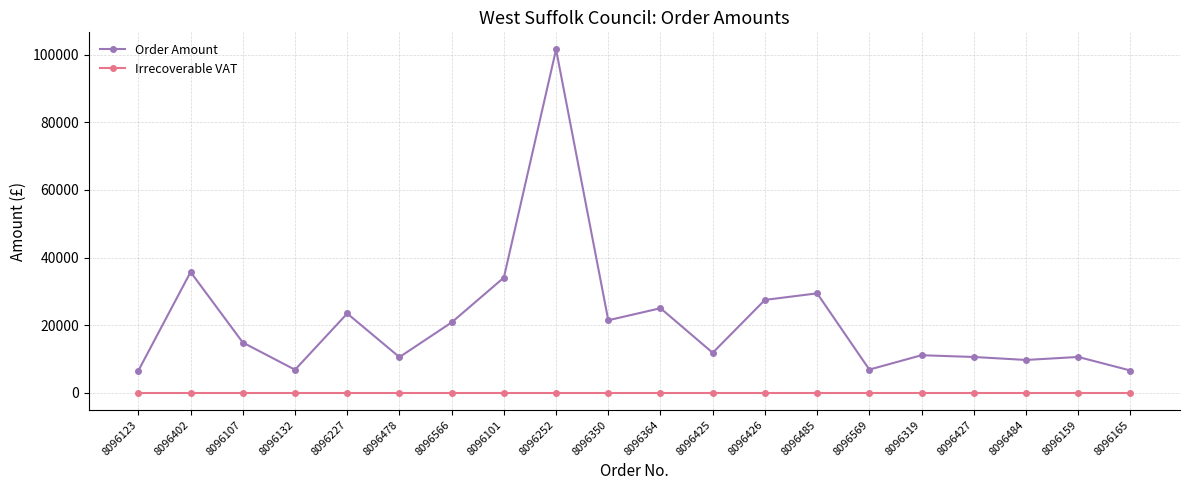

True or false: Order Amount and Irrecoverable VAT intersect in this chart.

False